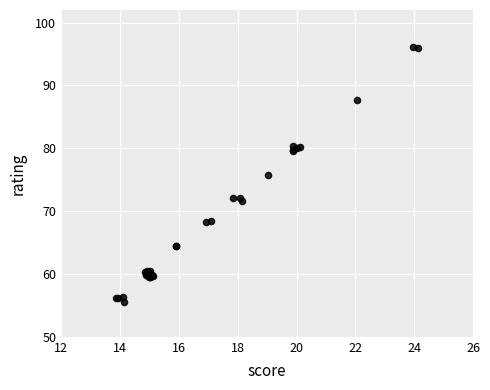

What Y value in the scatter plot is closest to 75?

75.8